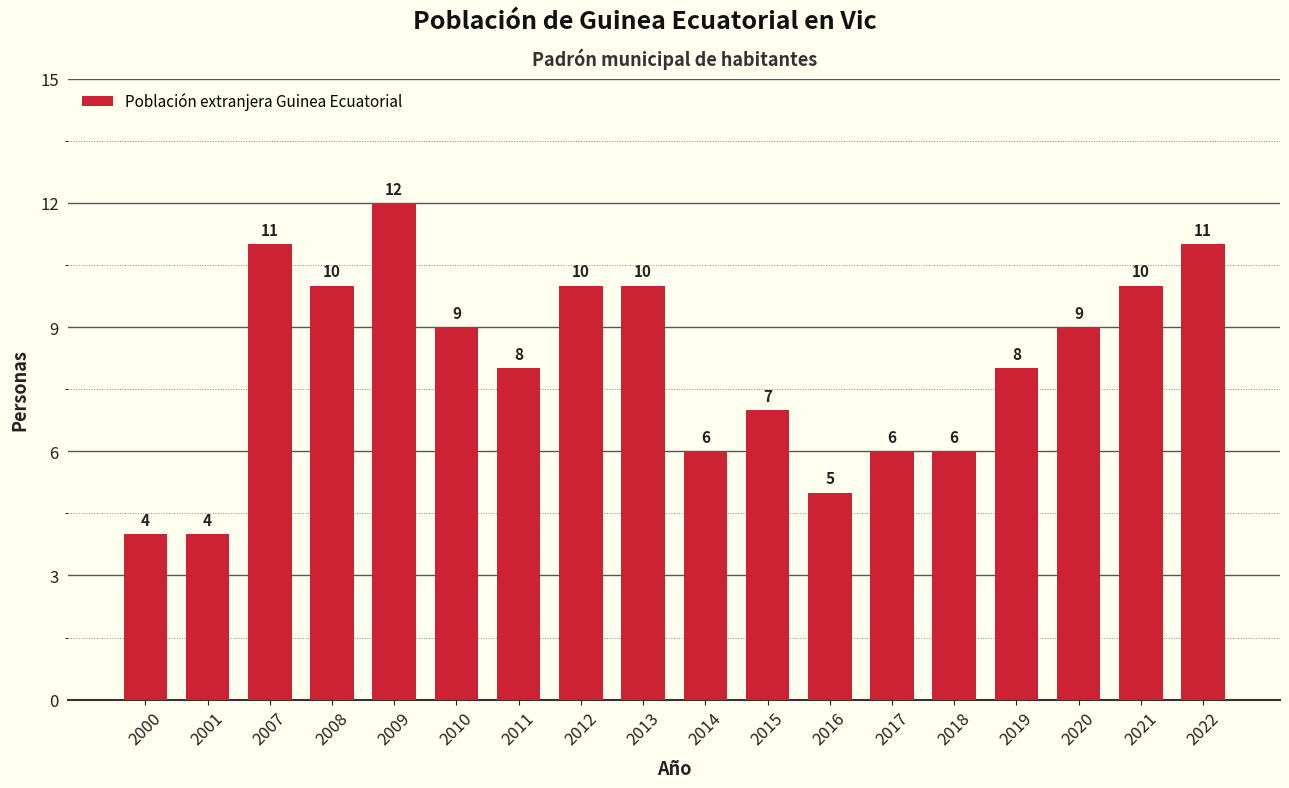

Reading right to left, extract all data points from this chart.

11	10	9	8	6	6	5	7	6	10	10	8	9	12	10	11	4	4